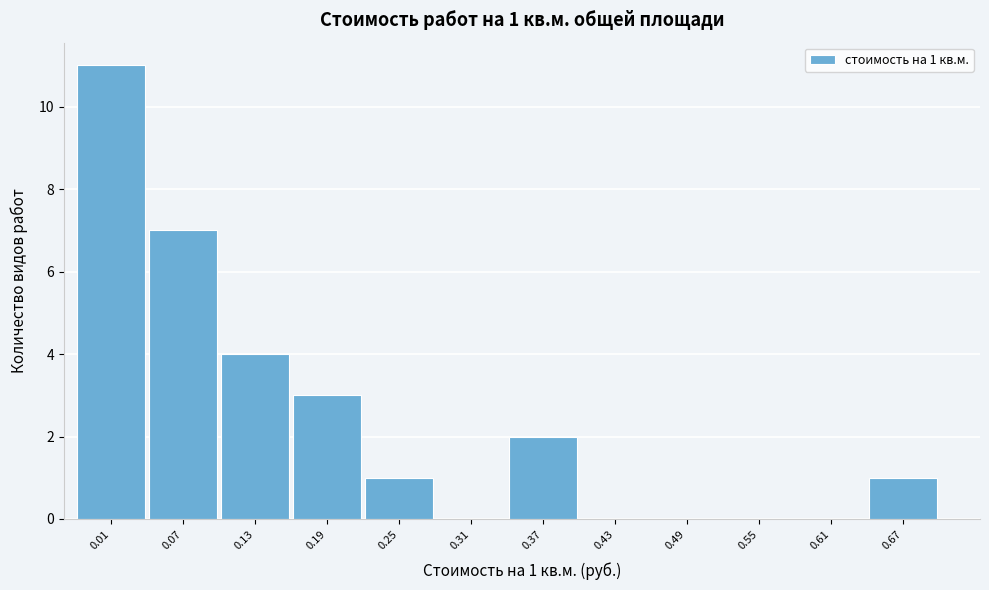

Reading right to left, what are all the values shown in this chart?

0.67=1	0.61=0	0.55=0	0.49=0	0.43=0	0.37=2	0.31=0	0.25=1	0.19=3	0.13=4	0.07=7	0.01=11